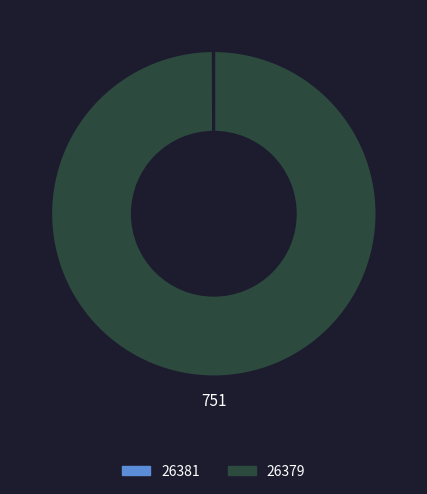

What is the largest slice in the pie chart?

26379